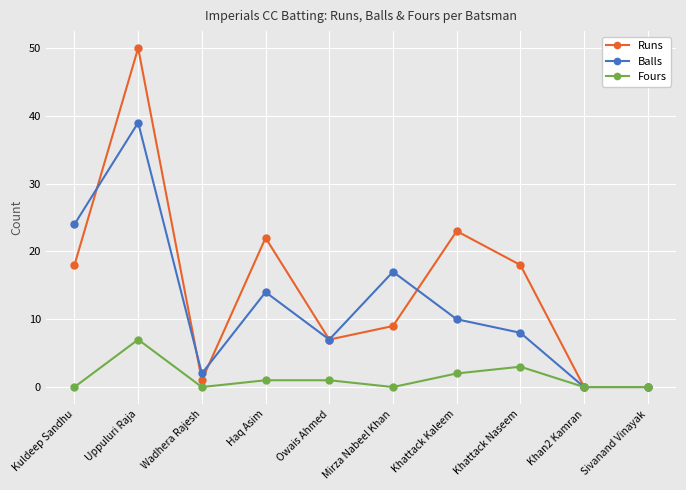

How many data points does each series have?

10